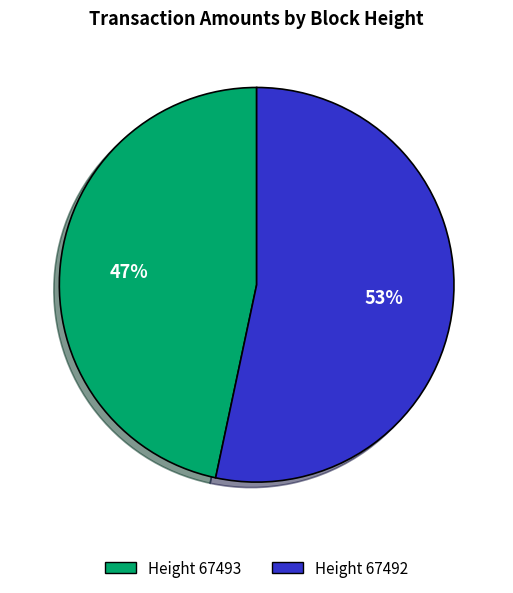

Is there any slice that represents more than half of the pie?

Yes